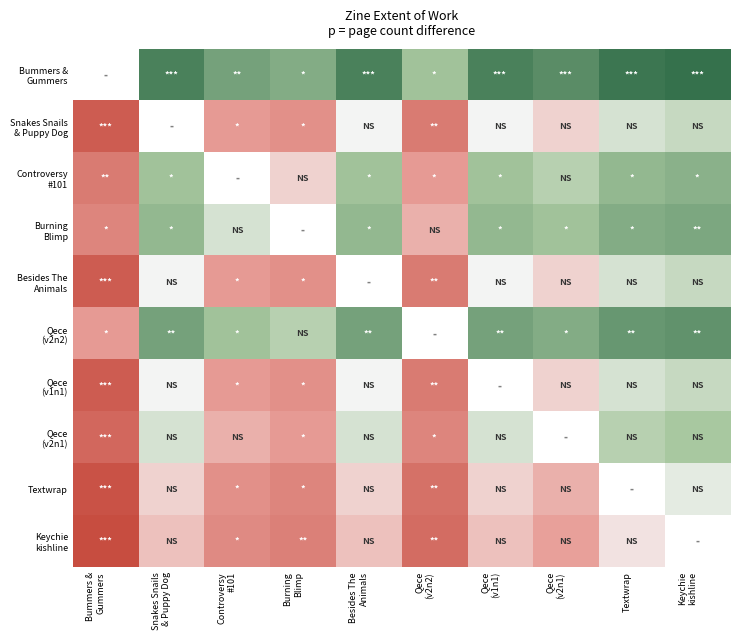

True or false: Snakes Snails & Puppy Dog has a value of 0.0 at Besides The Animals.

True